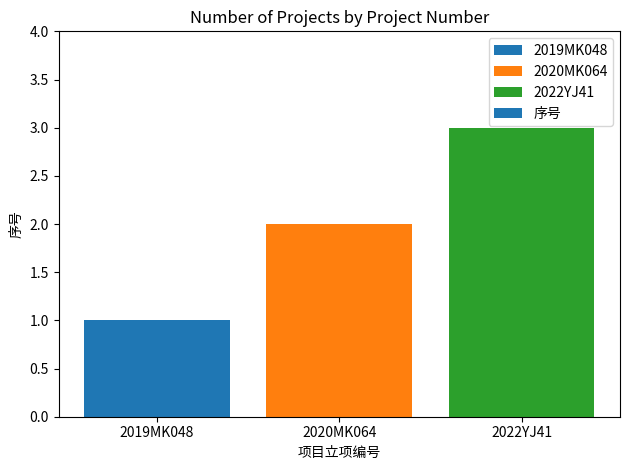

Rank the categories by value from highest to lowest.

2022YJ41, 2020MK064, 2019MK048